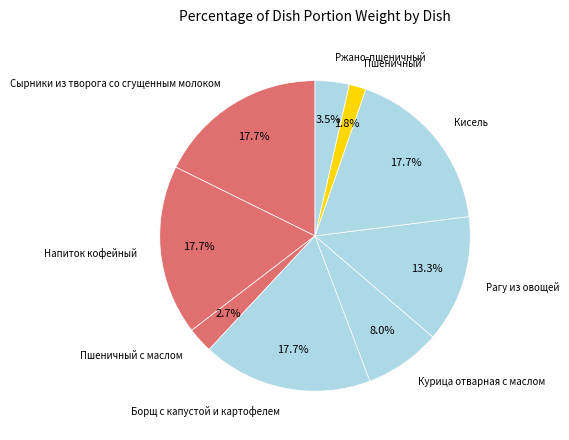

What portion of the pie excludes Напиток кофейный?

82.3%